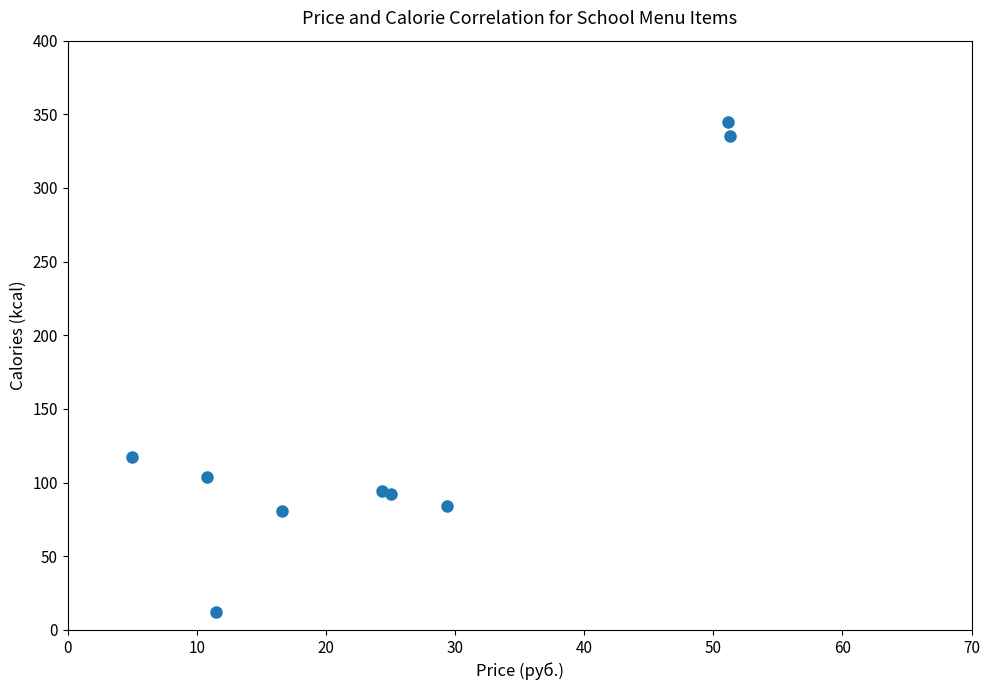

What Y value in the scatter plot is closest to 178?

117.5